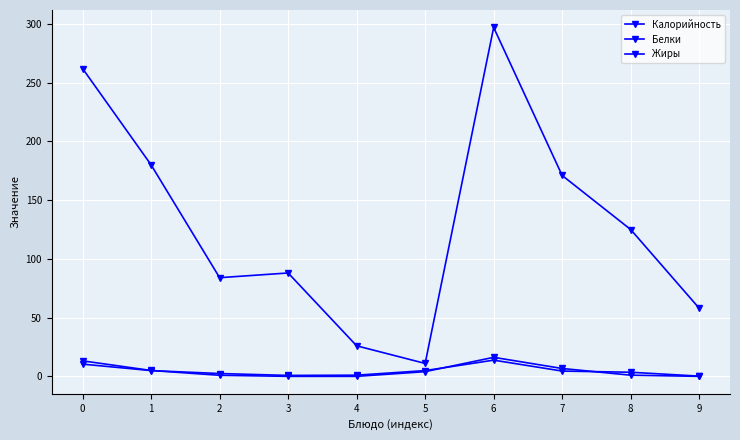

What is the maximum value for Белки?

13.8